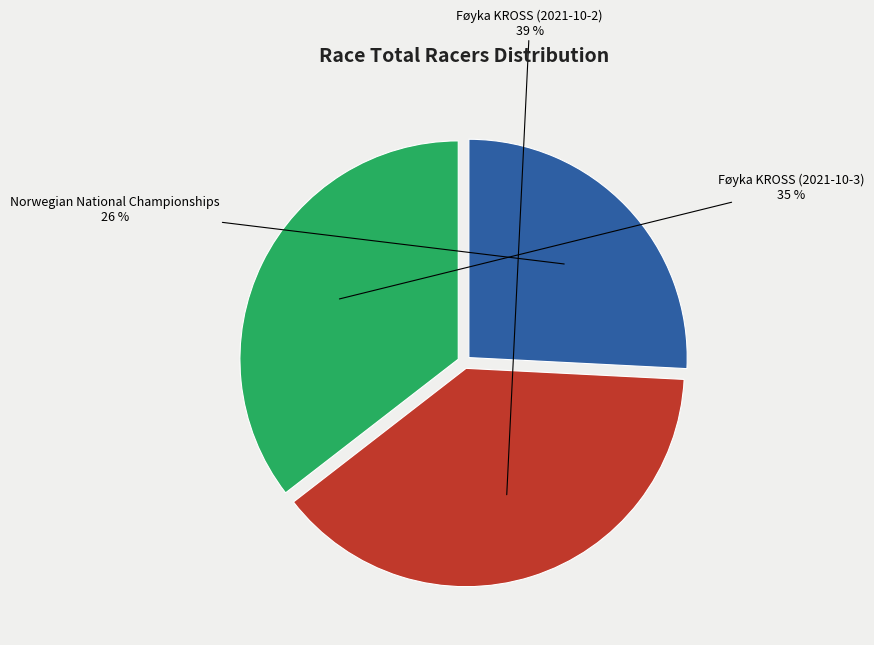

How many slices are in this pie chart?

3